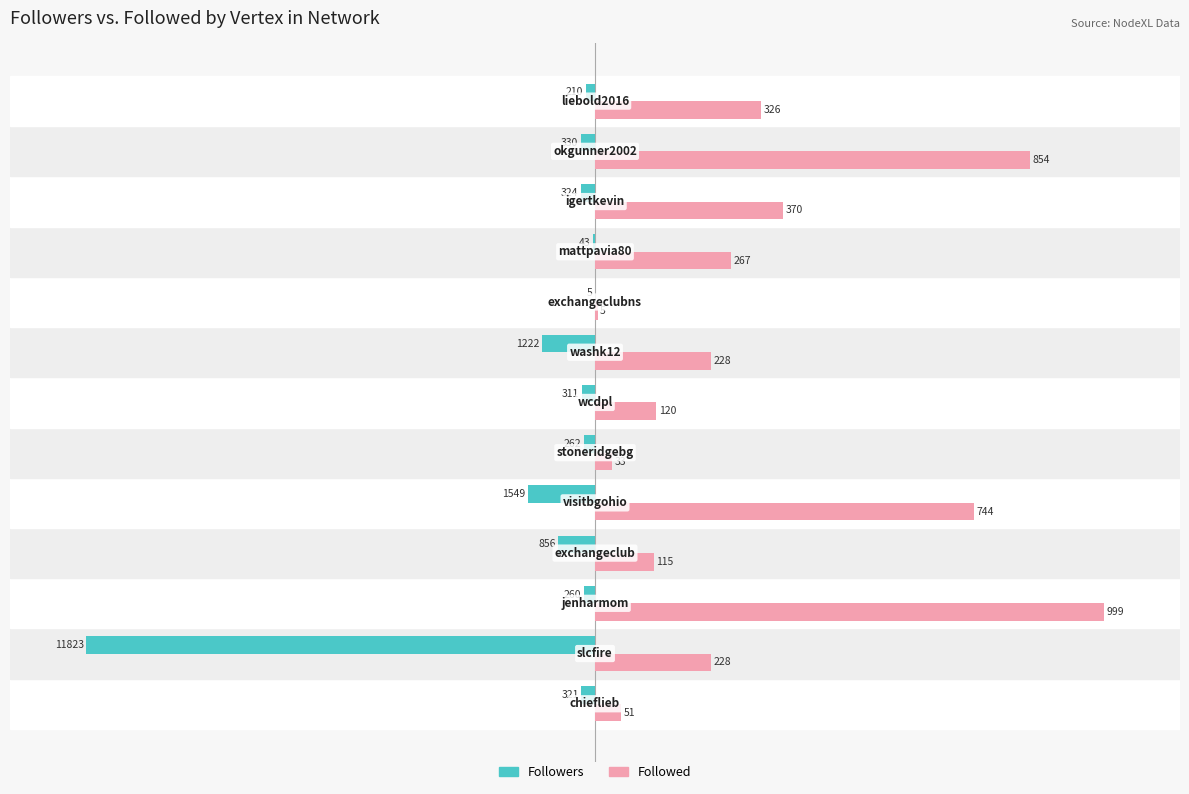

What are all the series names shown in the legend?

Followers, Followed